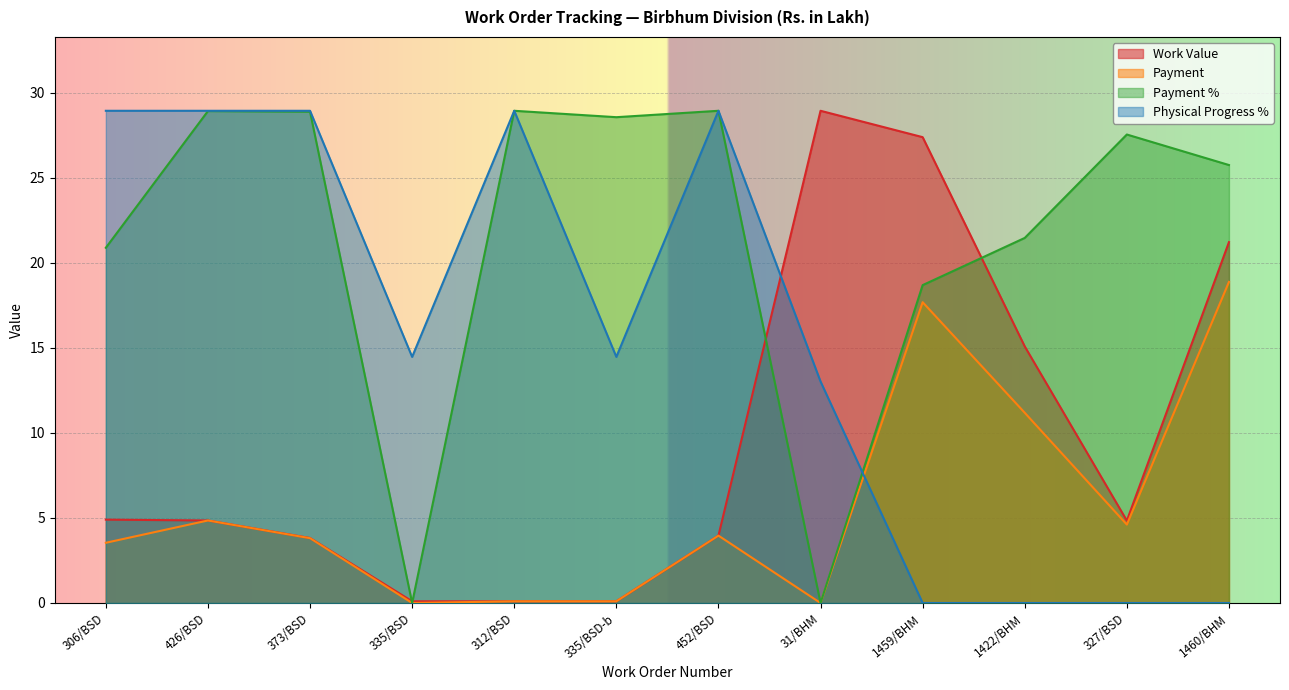

True or false: Payment % and Physical Progress % cross at least once.

True